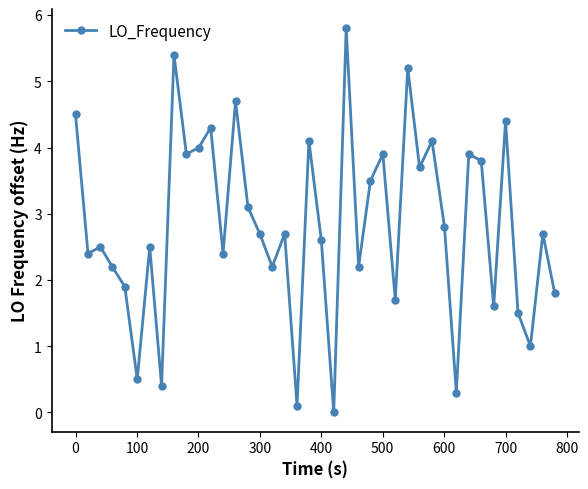

How many points are lower than both their immediate neighbors (excluding endpoints)?

14